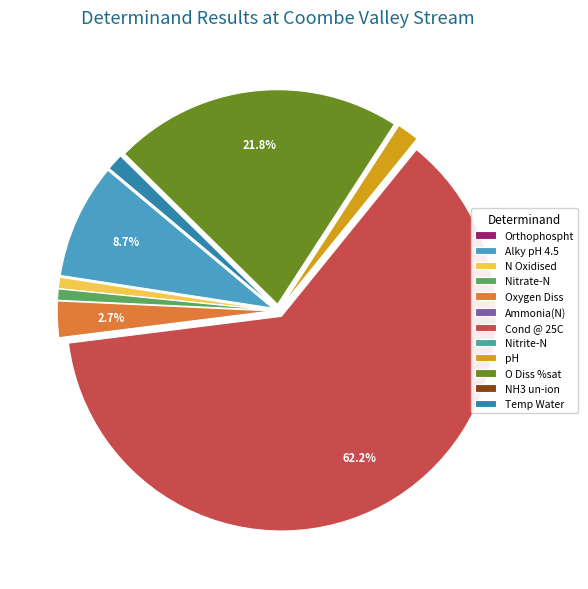

What percentage is the Nitrate-N slice, to the nearest percent?

1%